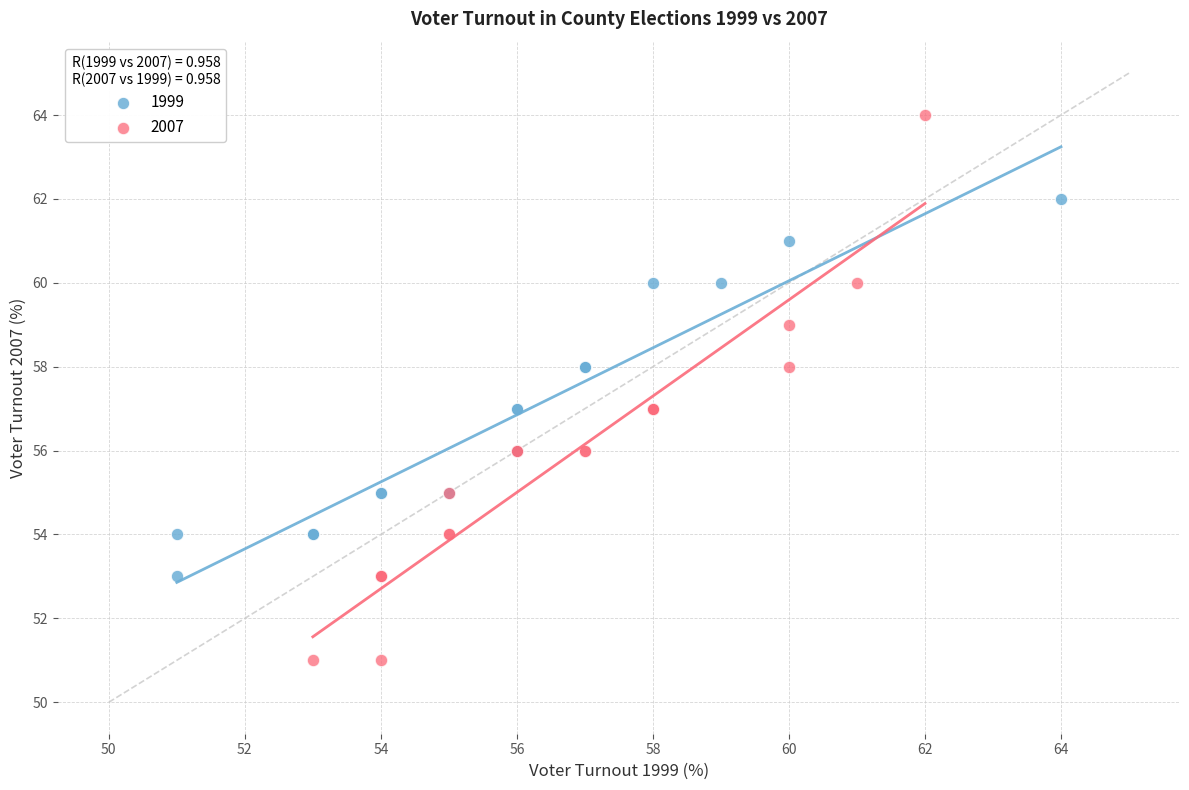

Which series contains the highest Y value?

2007